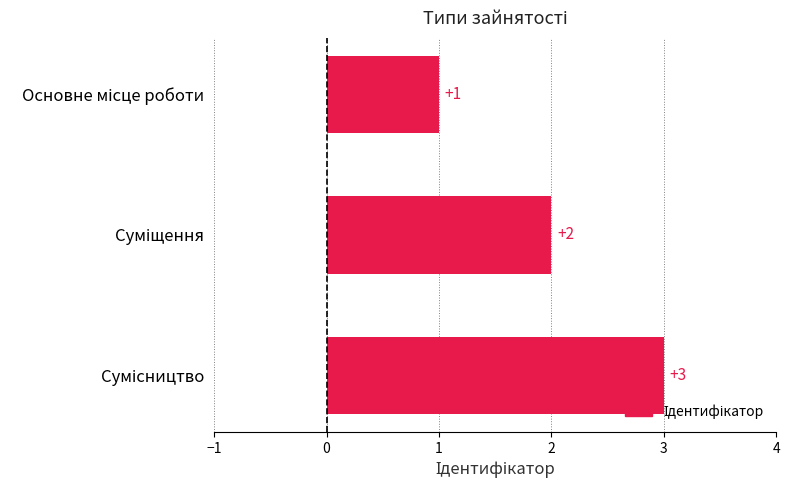

What is the difference between the maximum and minimum values?

2